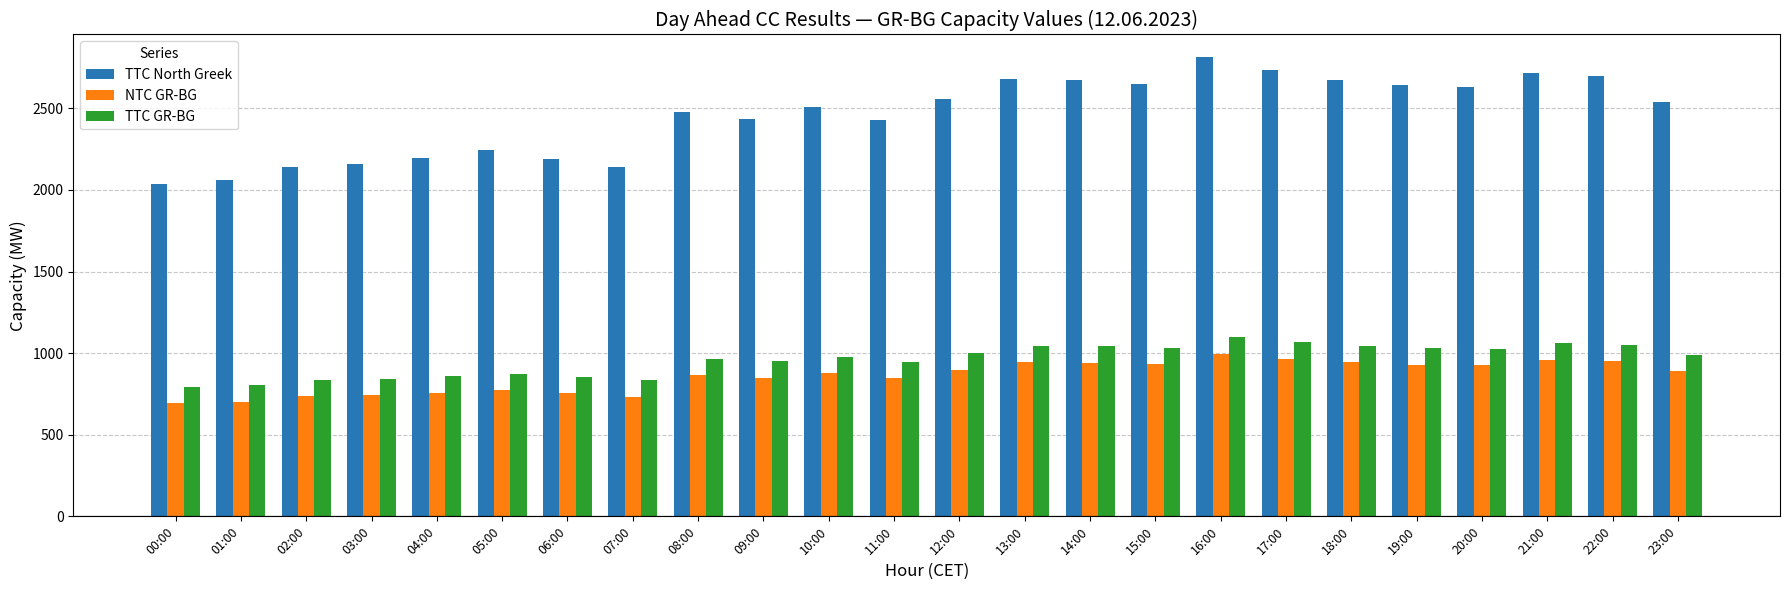

What is the minimum value for TTC North Greek?

2039